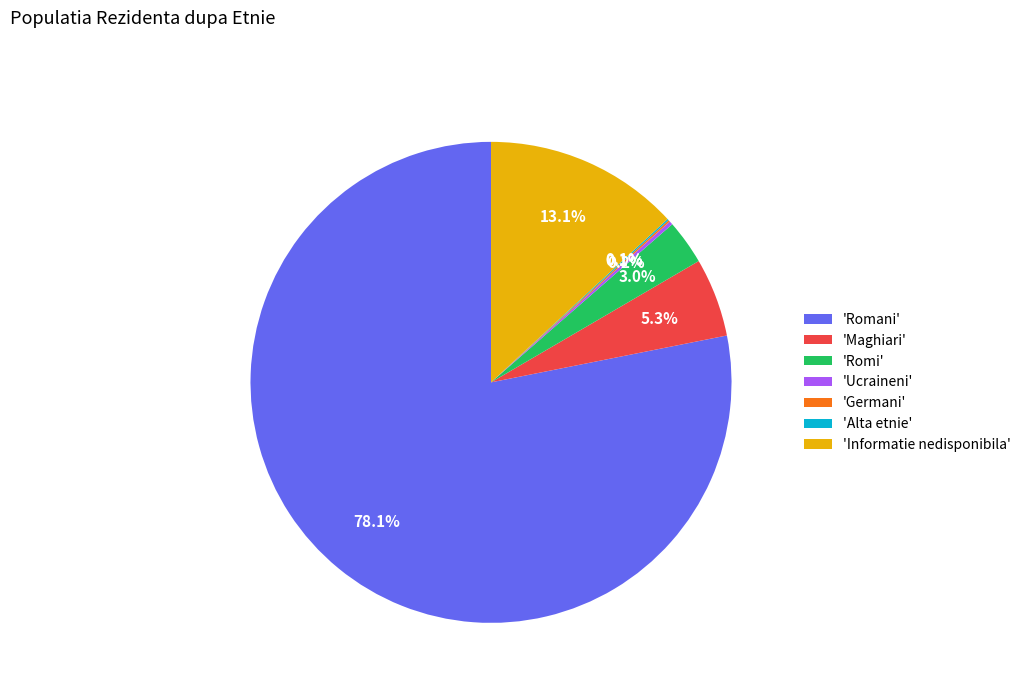

Does 'Romani' represent more than half of the total?

Yes